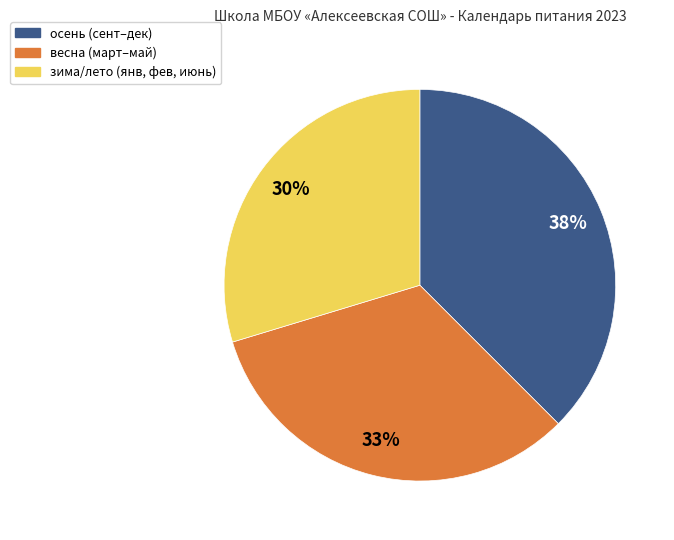

What is the largest slice in the pie chart?

осень (сент–дек)